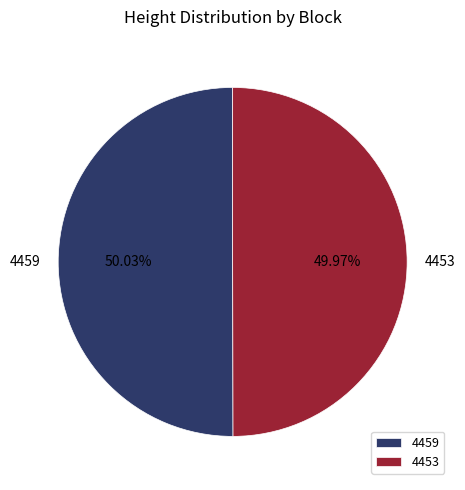

Is there a majority slice in this chart?

Yes